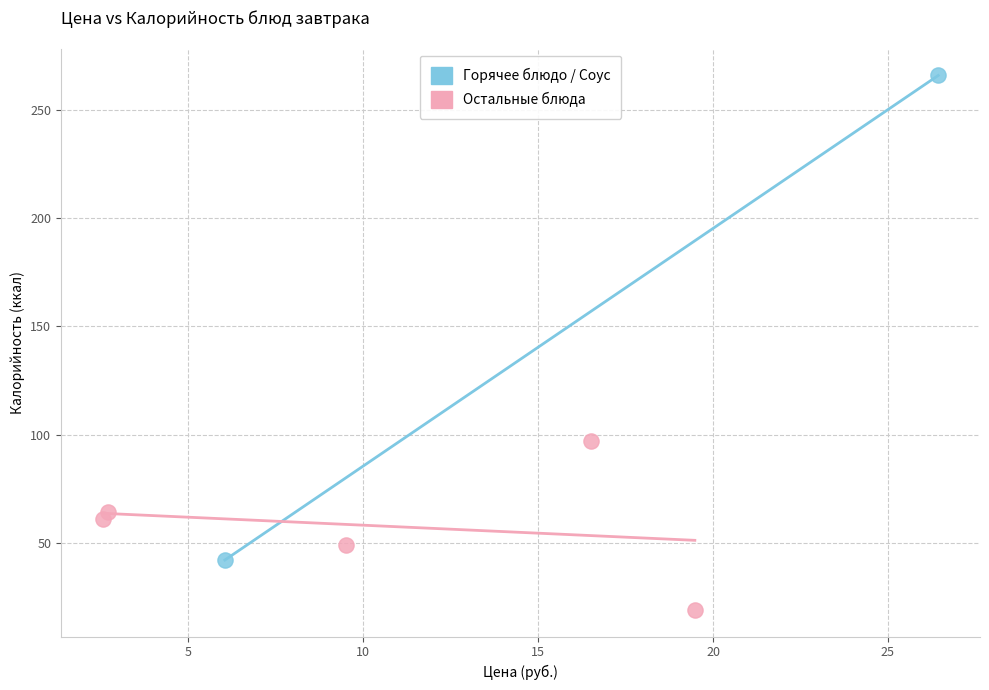

What are all the series names shown in the legend?

Горячее блюдо / Соус, Остальные блюда